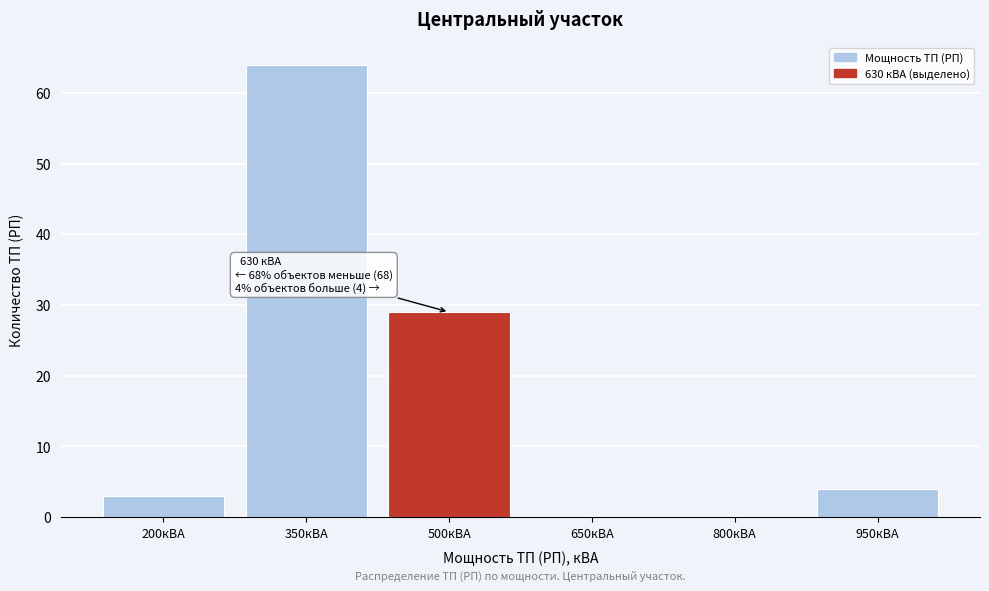

Reading left to right, extract all data points from this chart.

200кВА=3	350кВА=64	500кВА=29	650кВА=0	800кВА=0	950кВА=4